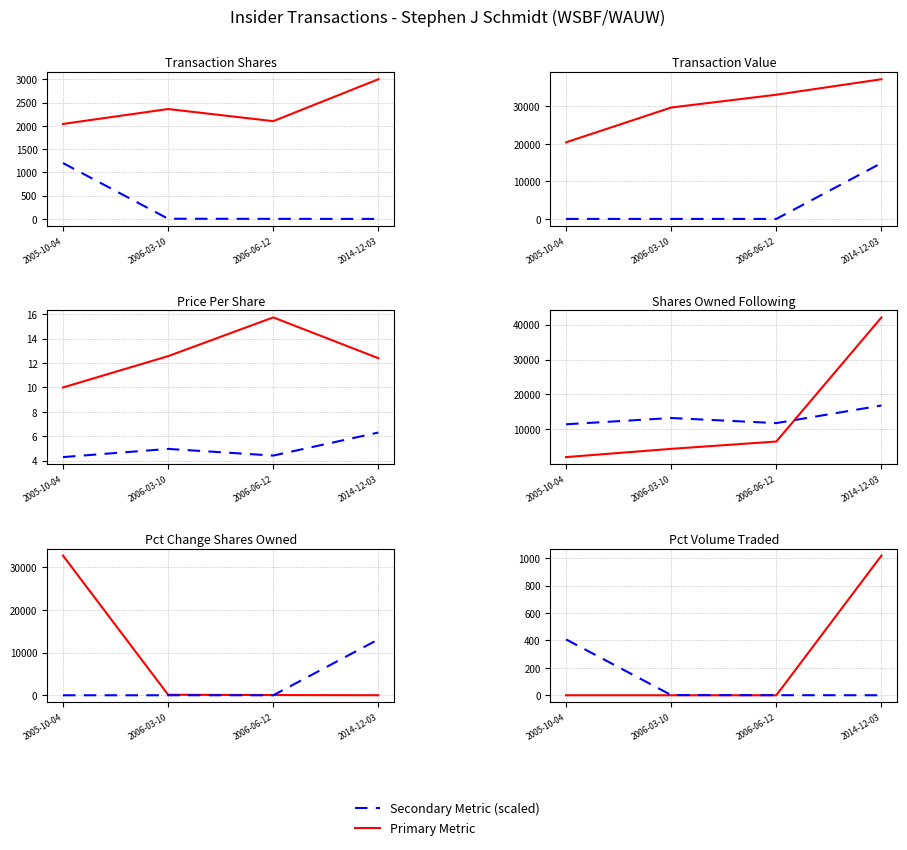

Rank the categories by transactionPricePerShare value from highest to lowest.

2006-06-12, 2006-03-10, 2014-12-03, 2005-10-04